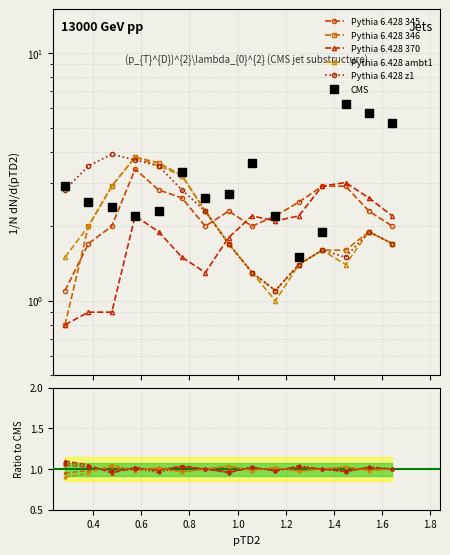

What is the total value across all series at 1.4?

7.6